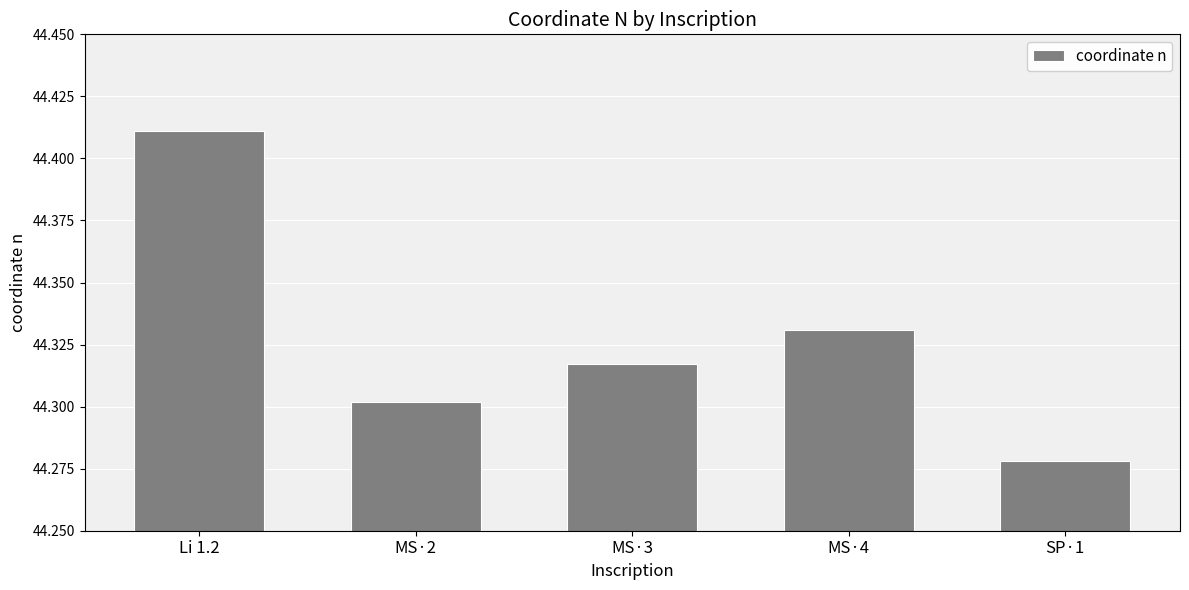

What is the sum of the values at MS·4 and MS·2?

88.6